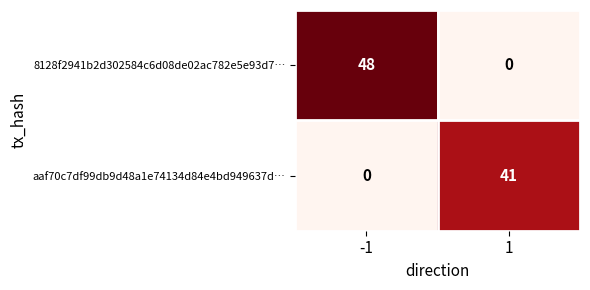

The aaf70c7df99db9d48a1e74134d84e4bd949637d… series shows 64 at 1. True or false?

False